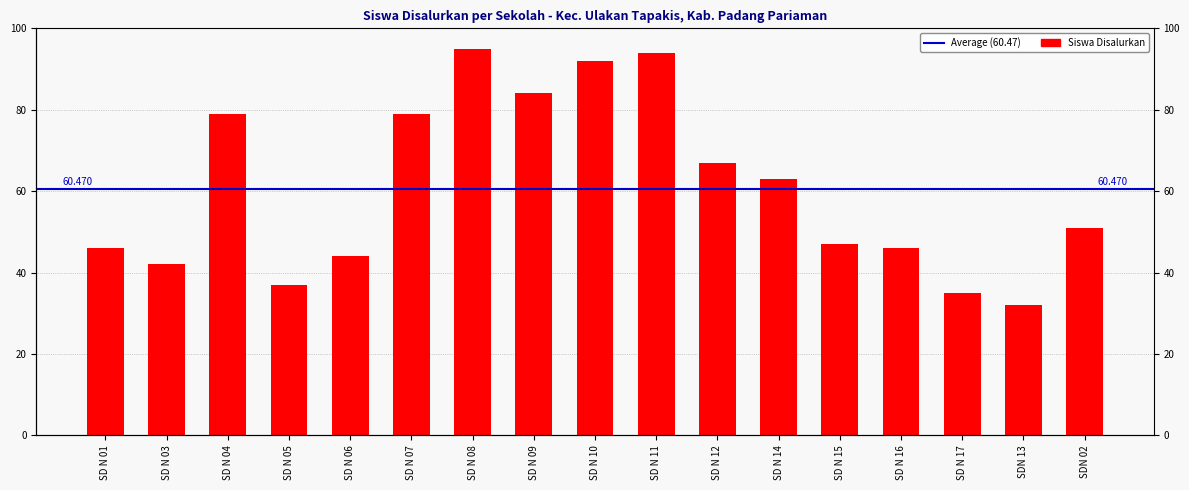

Count the number of data series in this chart.

1